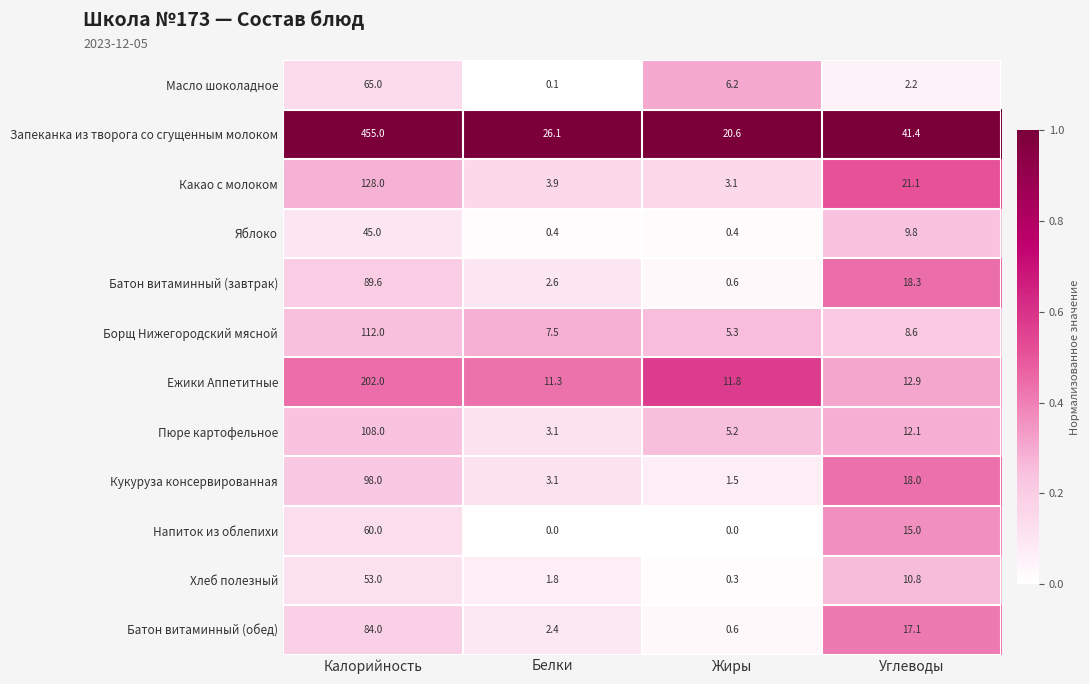

What is the difference between the Пюре картофельное values at Жиры and Белки?

2.1